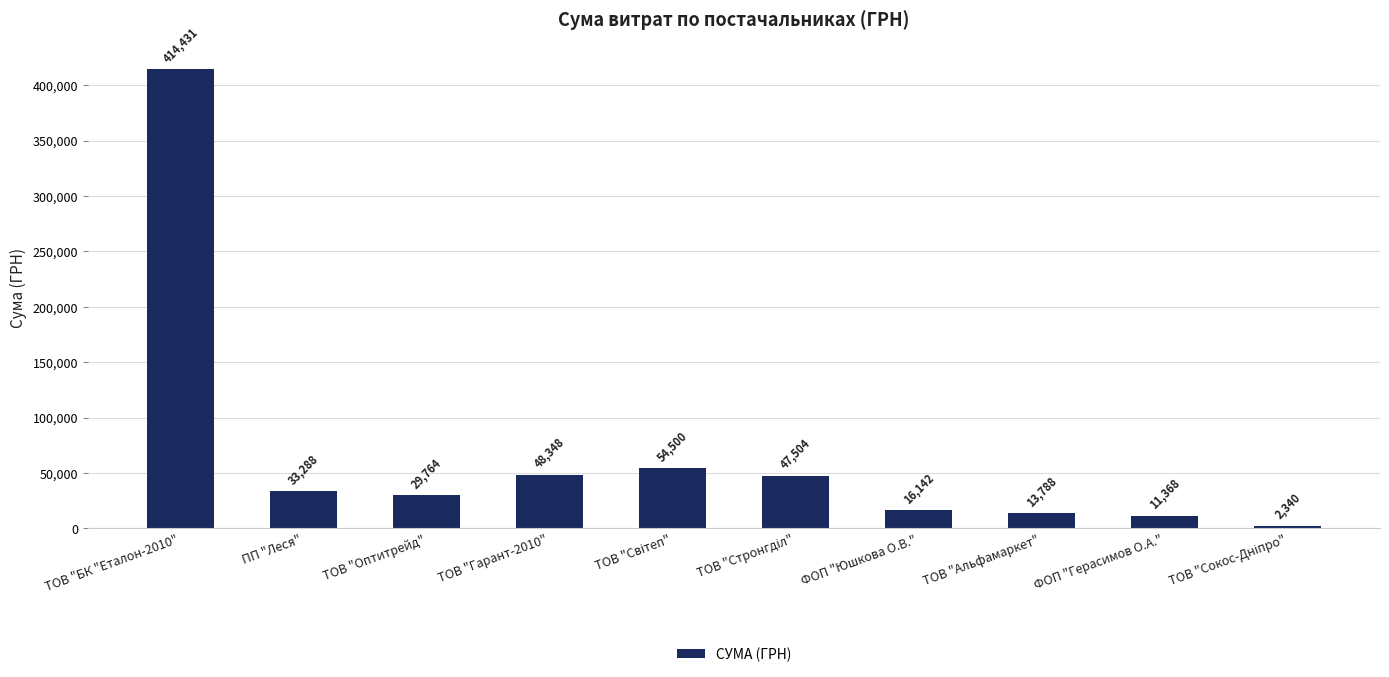

The chart shows a value of 33288.2 at ПП "Леся". True or false?

True